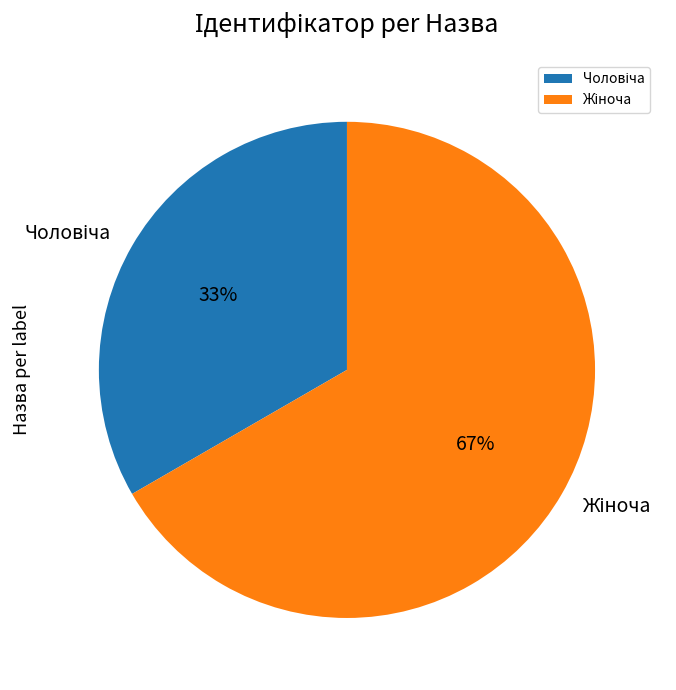

To the nearest percent, what is the average slice percentage?

50%